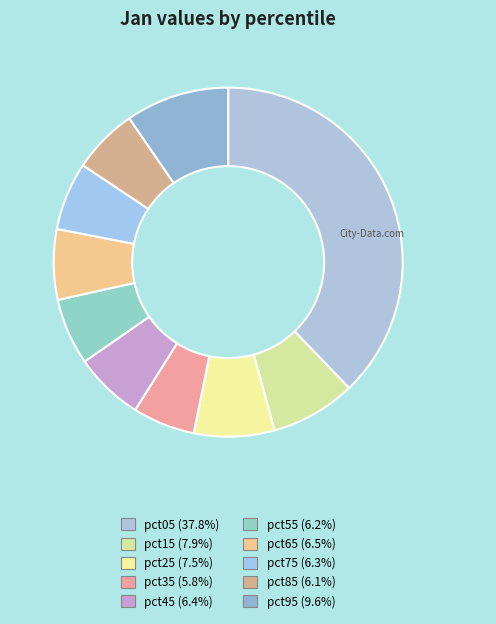

The pct25 slice represents 7% of the pie. True or false?

True